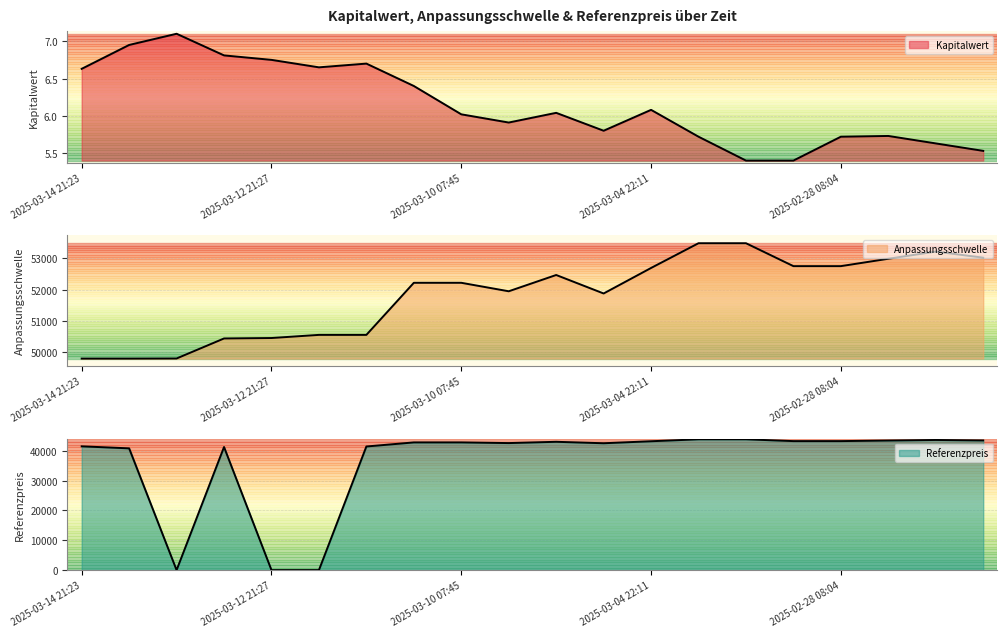

At which label does Anpassungsschwelle reach its peak?

2025-03-03 22:10